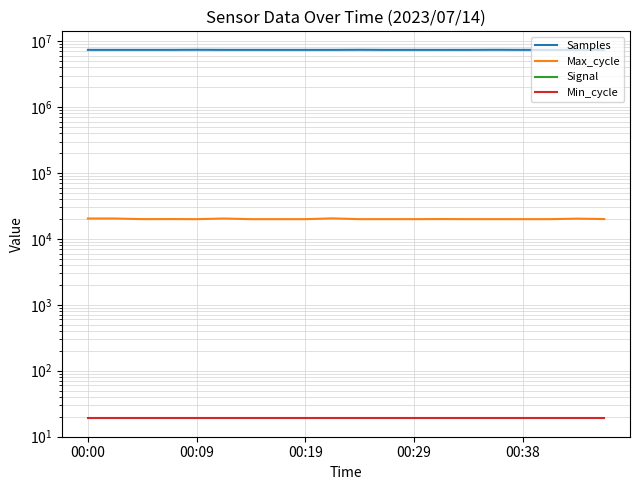

What is the difference between the Signal values at 9 and 8?

1